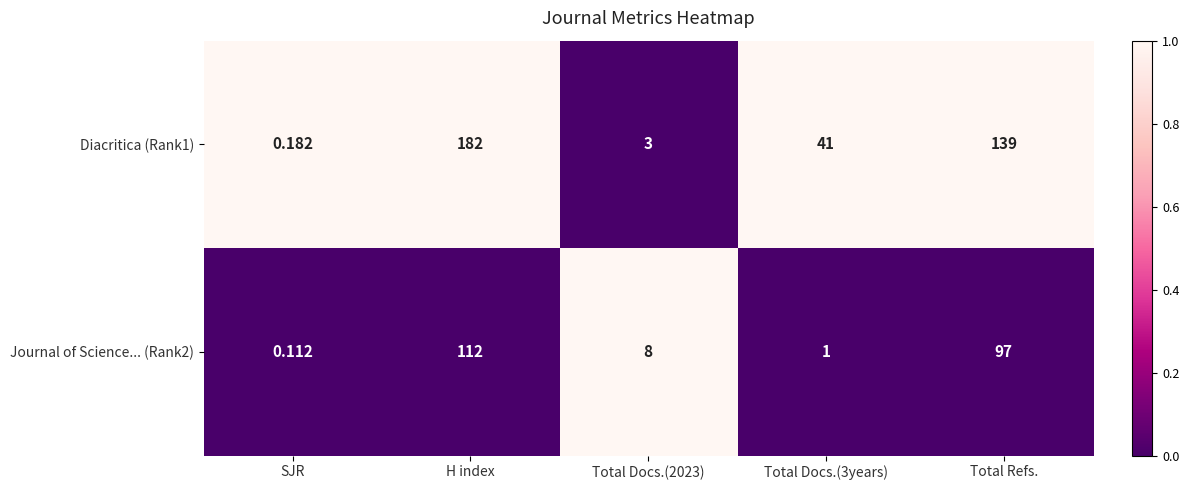

At which label is Diacritica (Rank1) closest to 91?

Total Refs.